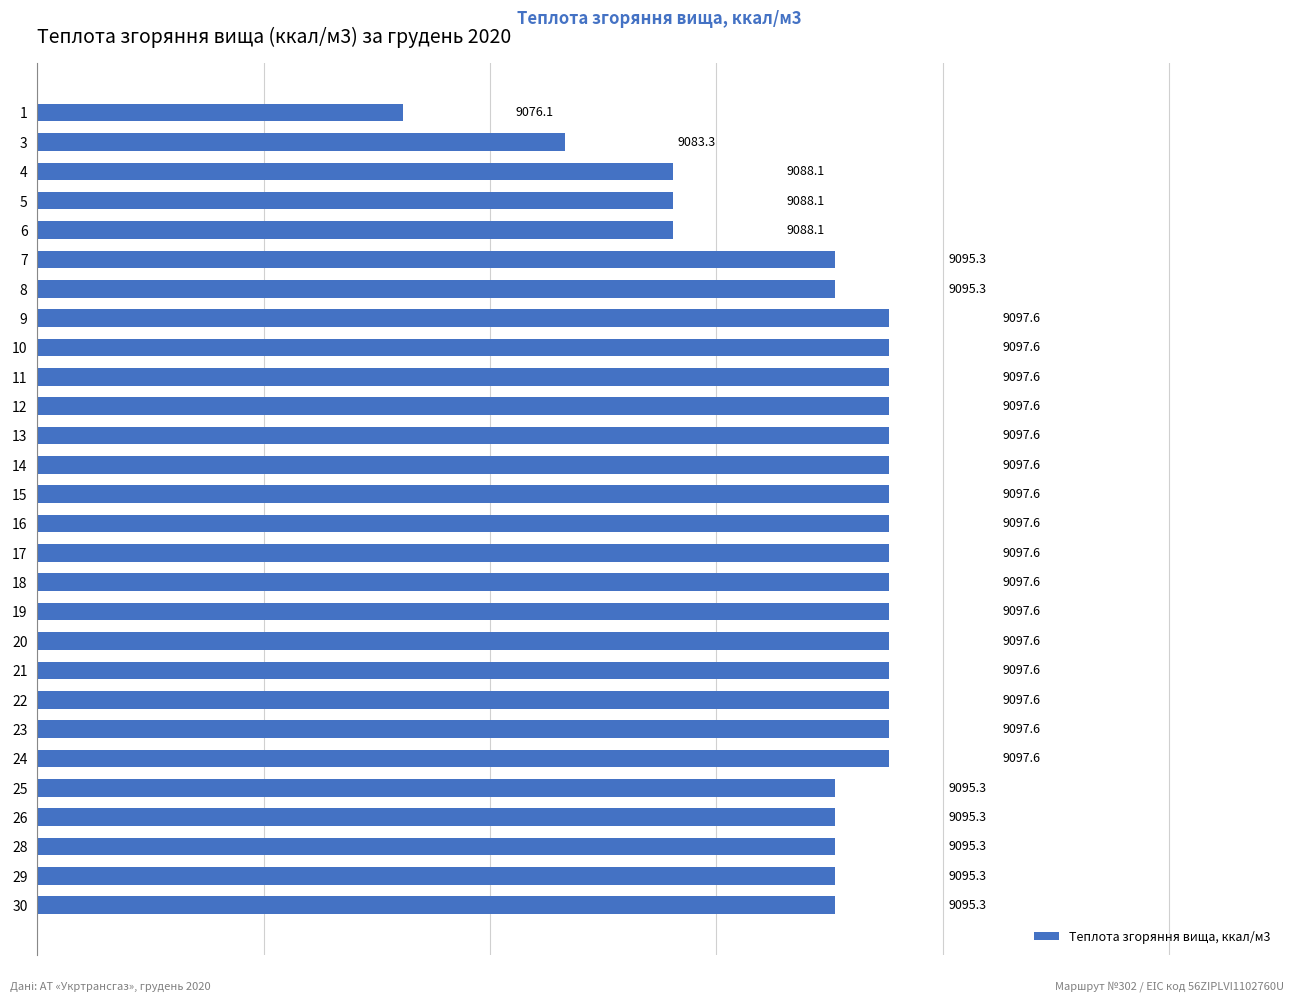

Count the number of data series in this chart.

1